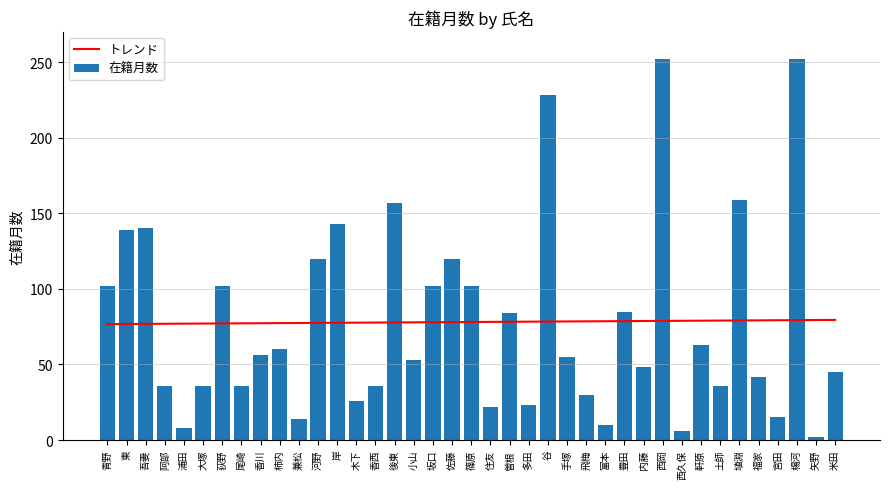

Where is 在籍月数 nearest to the value 127?

河野